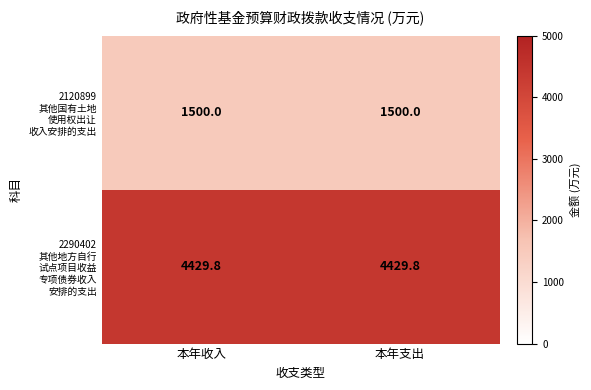

At how many categories does at least one series exceed 1608?

2